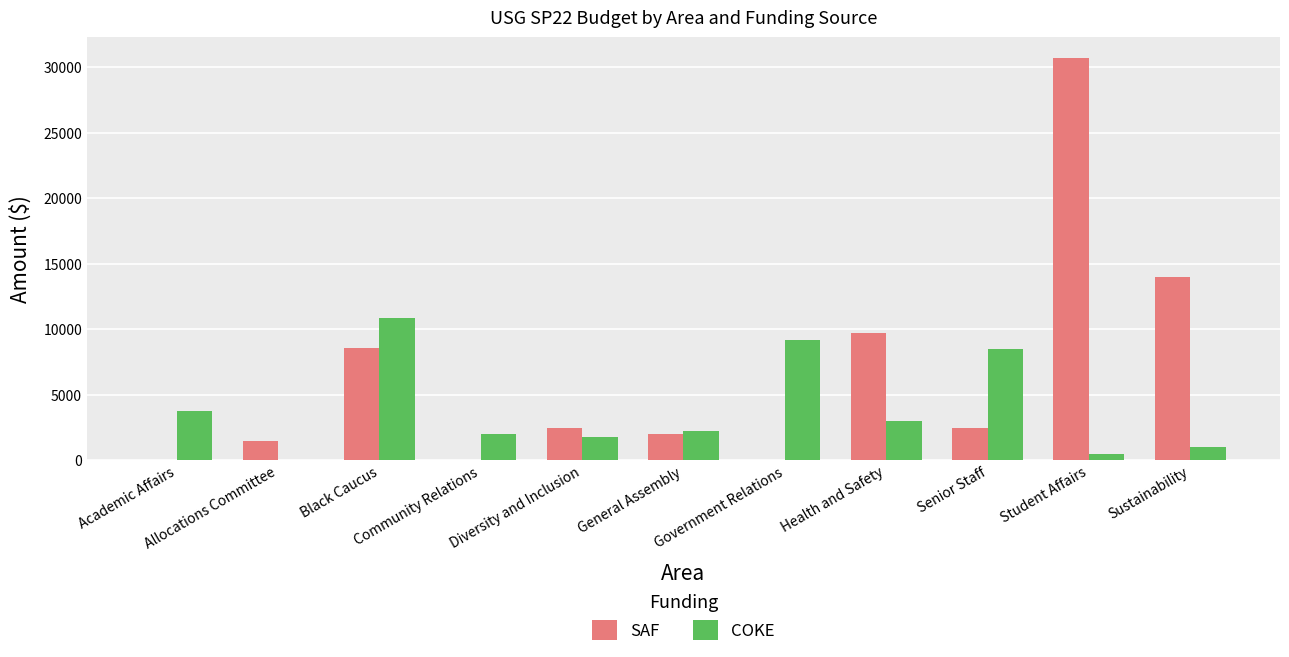

Which series has the largest total across all categories?

SAF